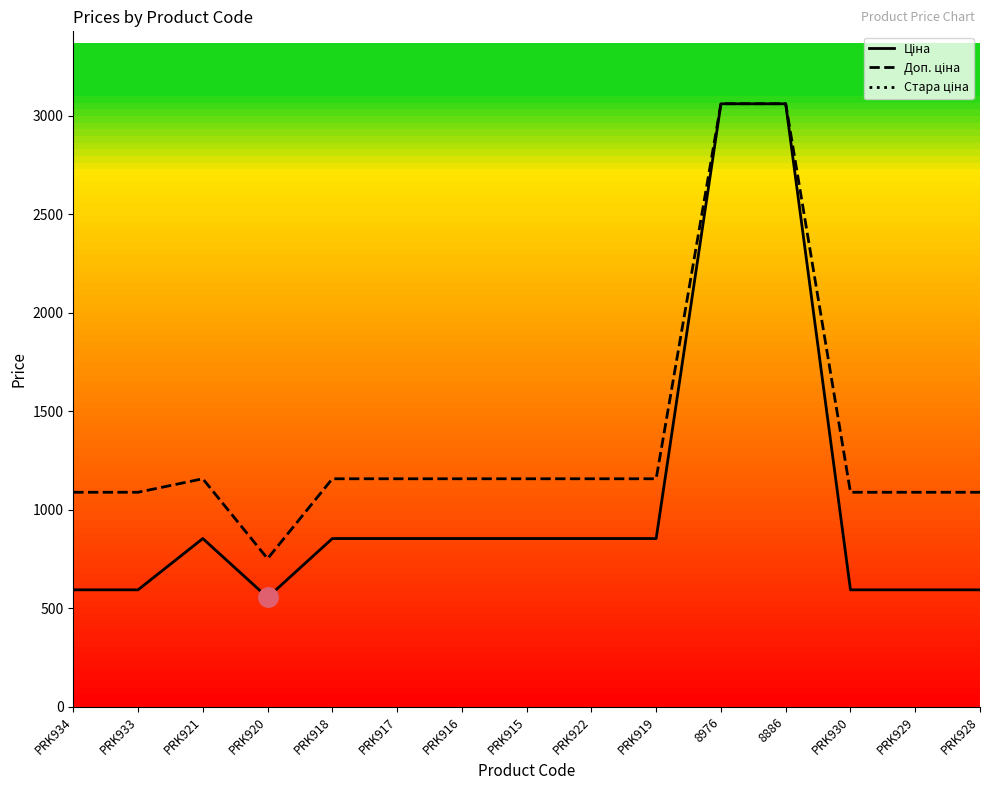

True or false: Доп. ціна and Стара ціна cross at least once.

False